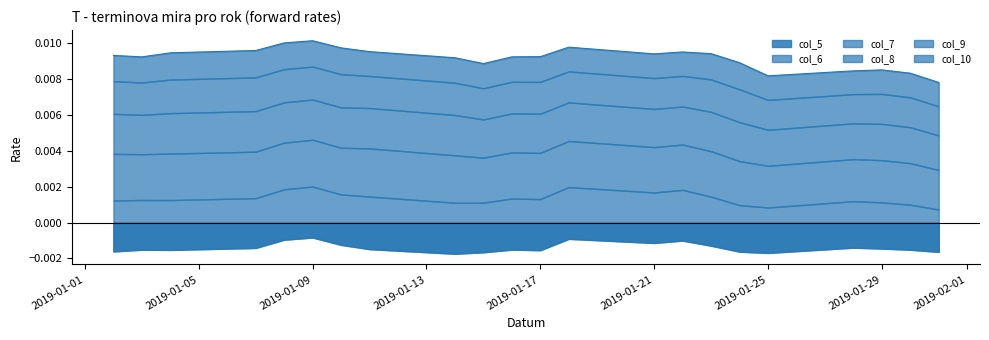

In col_9, how many points are higher than both neighbors (excluding endpoints)?

5